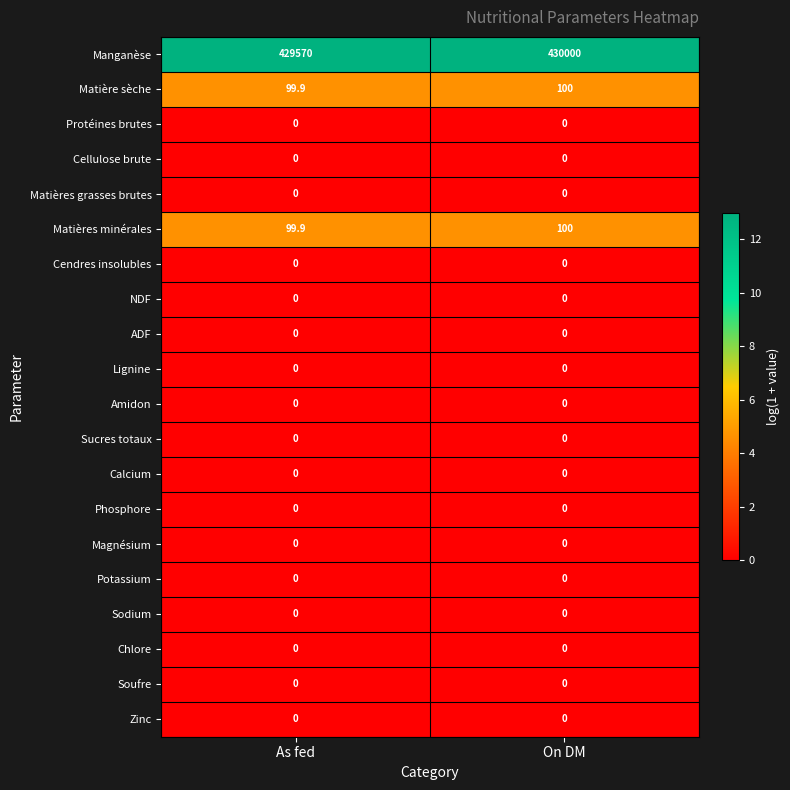

The value of Potassium at As fed is 0.0. True or false?

True